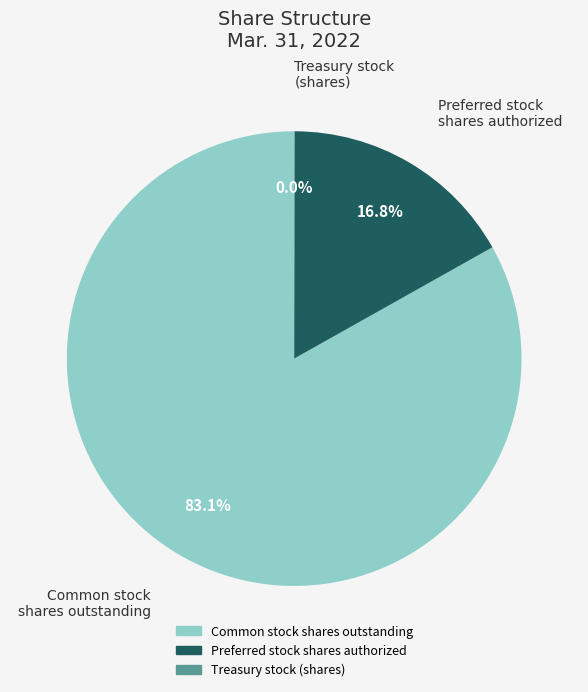

How much of the chart is everything except Preferred stock shares authorized?

83.2%